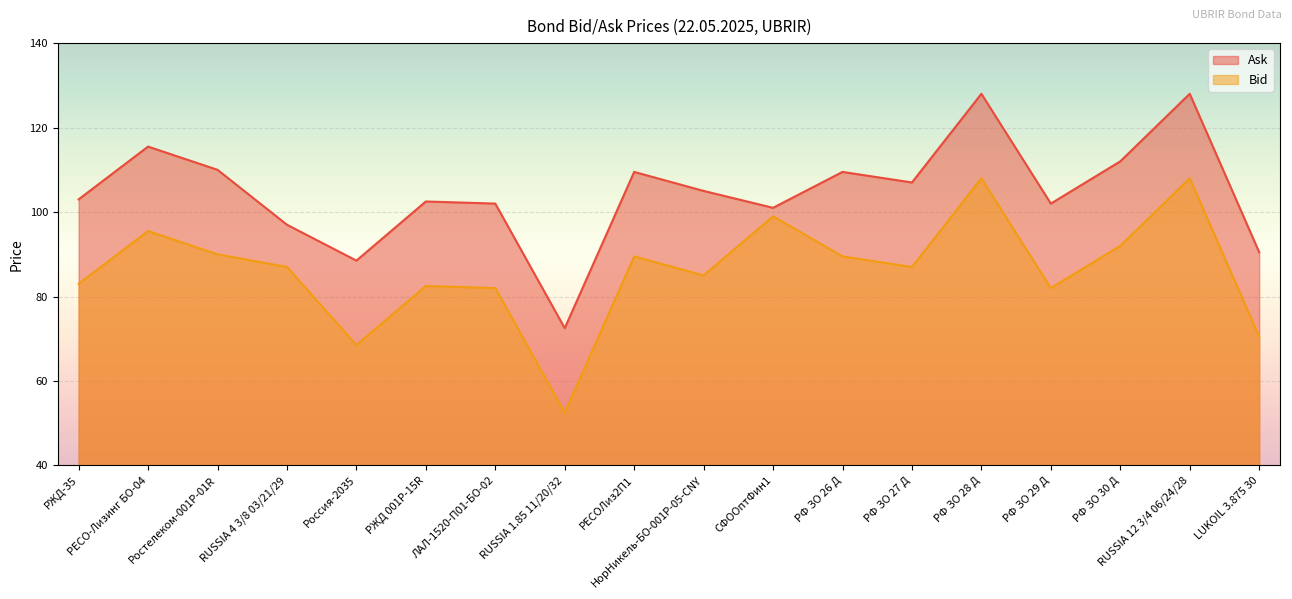

What is the value of the Bid point at the 5th from the left?

68.5